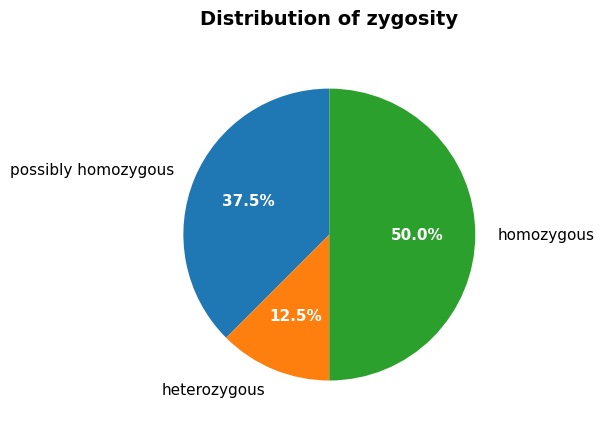

The homozygous slice represents 37% of the pie. True or false?

False